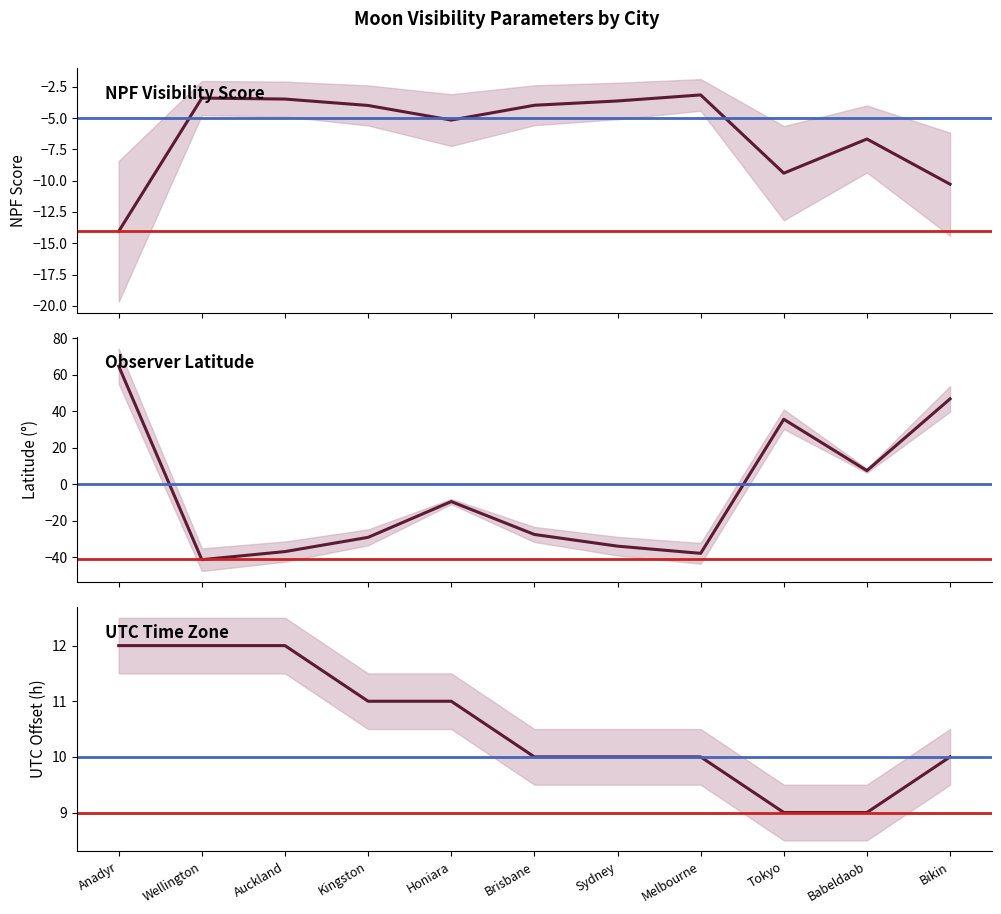

How many positive values does the Latitude series have?

4